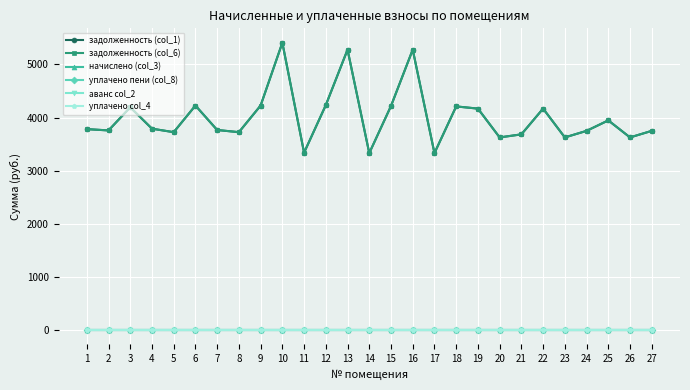

True or false: уплачено col_4 has more than 0 points higher than both neighbors.

False